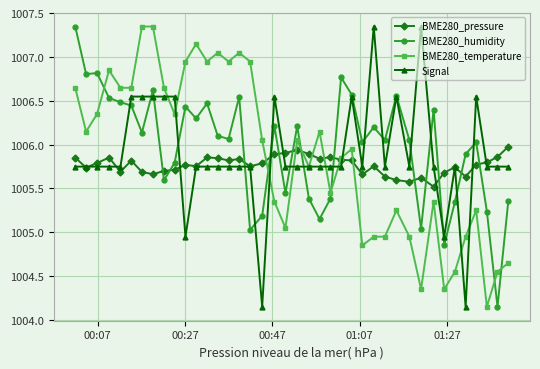

What is the minimum value for BME280_pressure?

1005.5